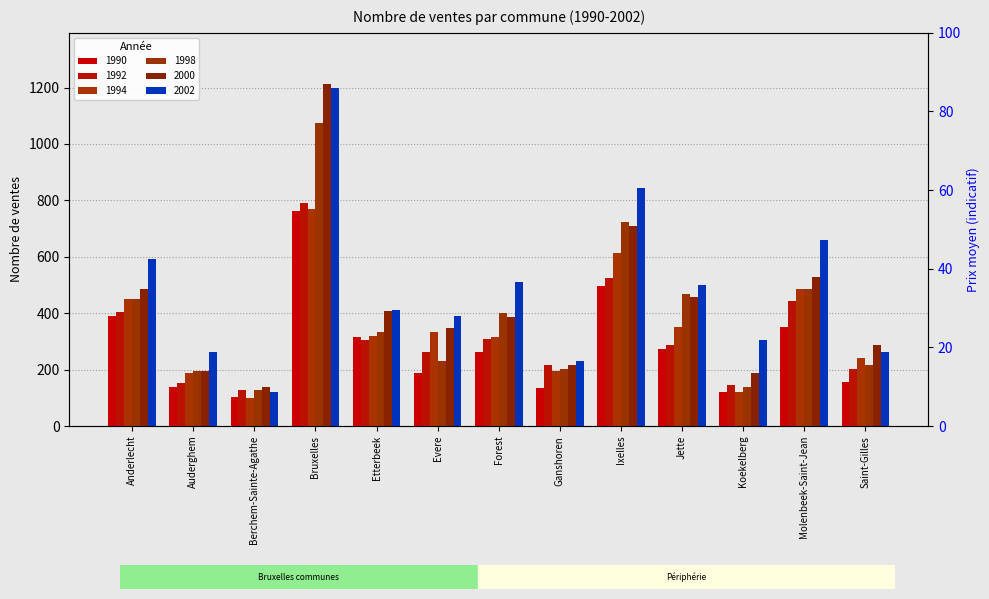

Which series has the largest total across all categories?

2002